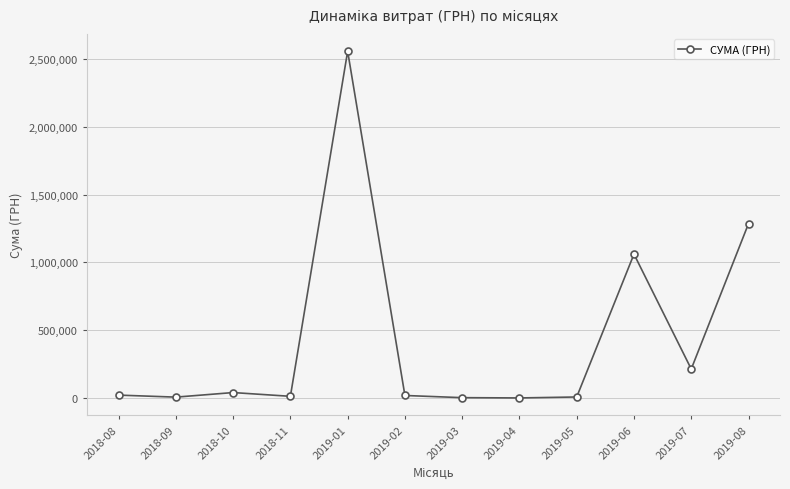

What is the difference between the maximum and minimum values?

2557908.4